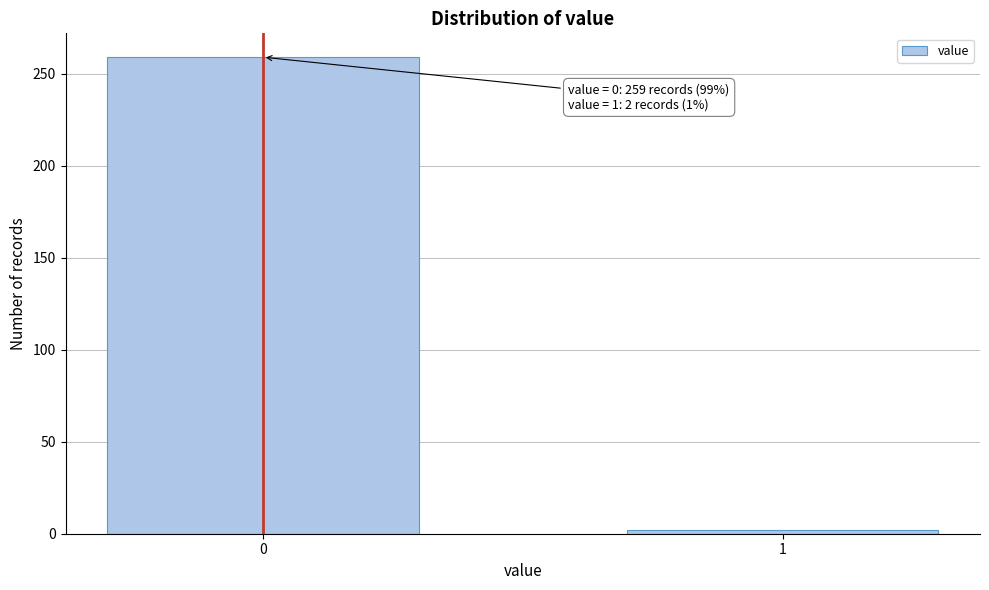

Reading left to right, transcribe all the data shown in this chart.

259	2